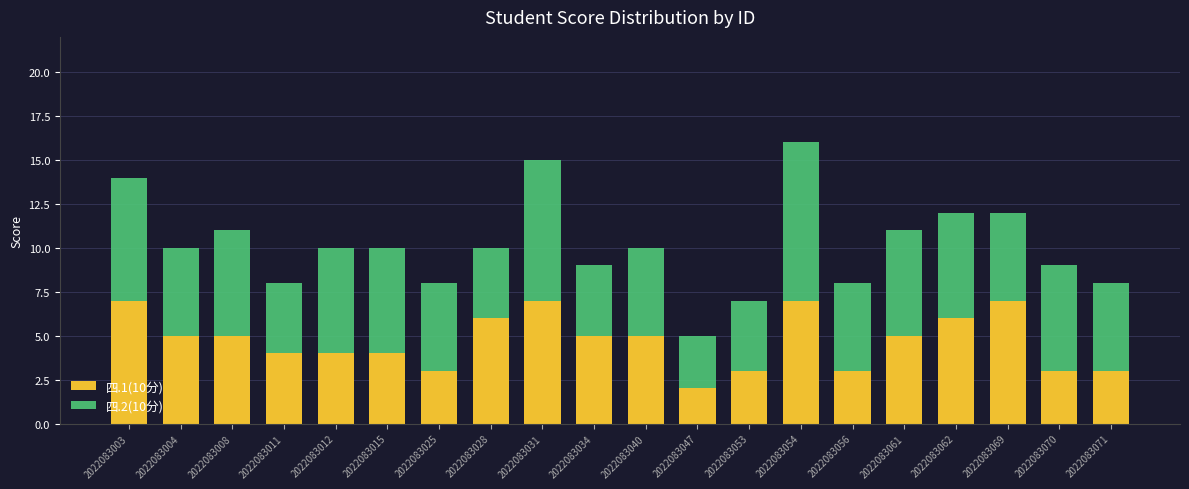

Count the 四.1(10分) values in the range 3 to 6.

15